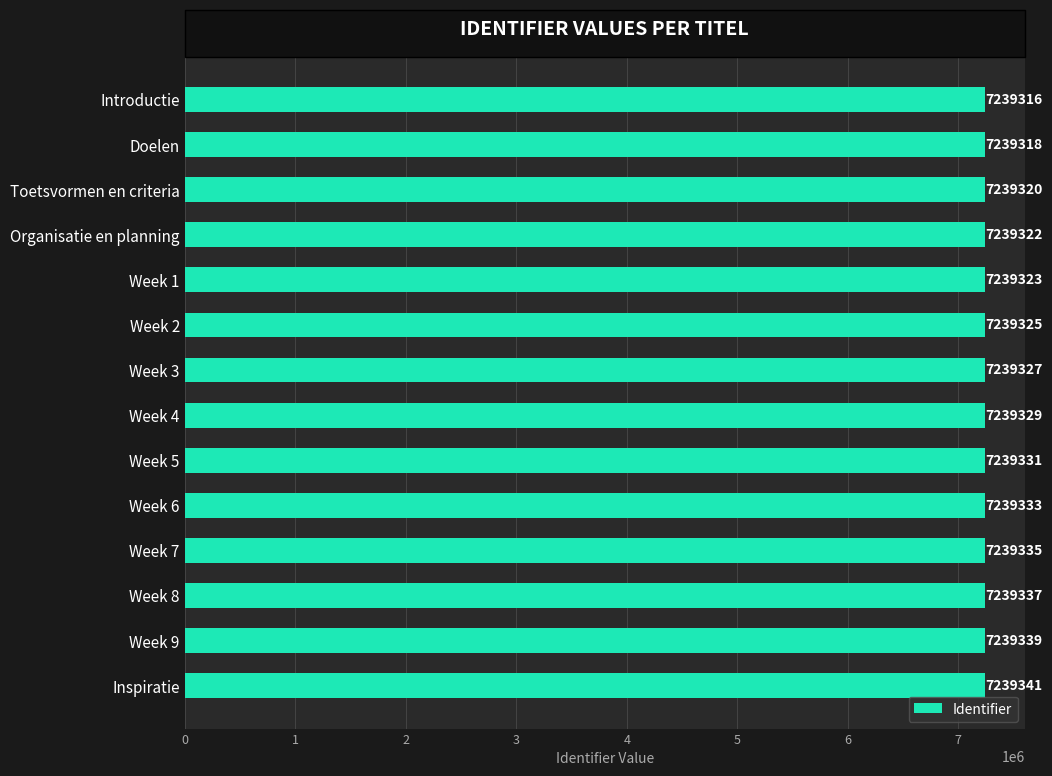

What is the minimum value shown in the chart?

7239316